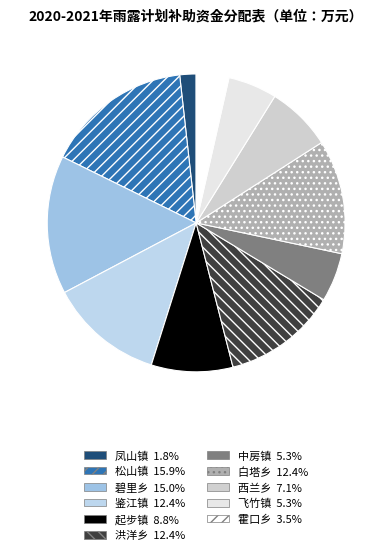

Count the number of slices in the pie.

11